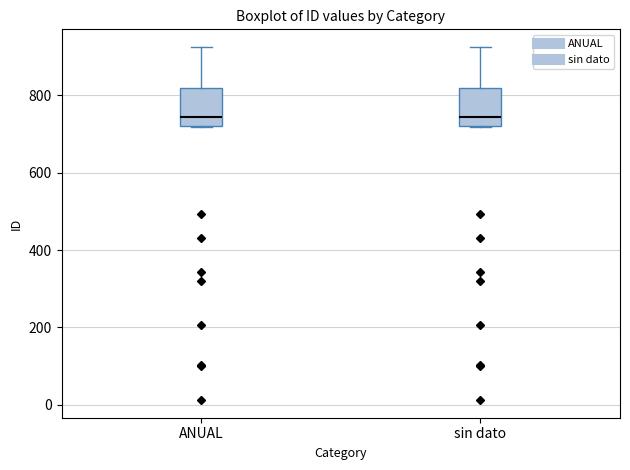

Reading left to right, transcribe this box plot: for each box, give where its median line is, the range the box spans, and where its two whiskers end, as read against the y-axis. The values are not printed on the chart, so give them approximately, as read against the axis.

ANUAL: median 740, box 720 to 820, whiskers 720 to 920
sin dato: median 740, box 720 to 820, whiskers 720 to 920